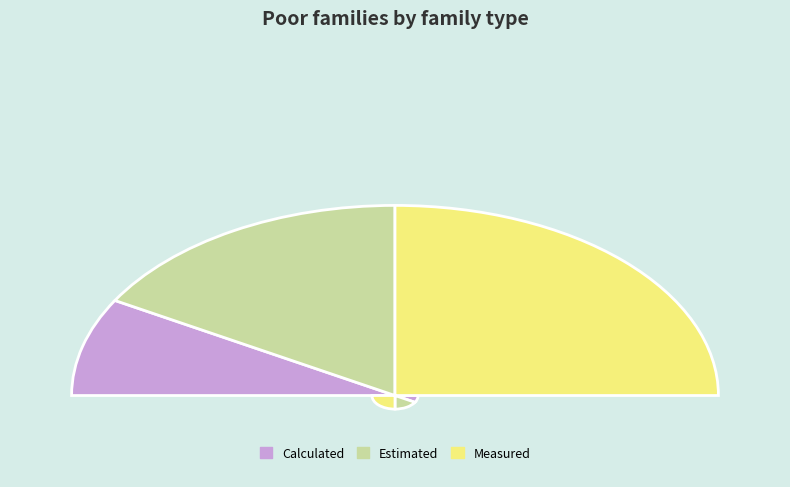

What is the change in value from Calculated to Measured?

+2